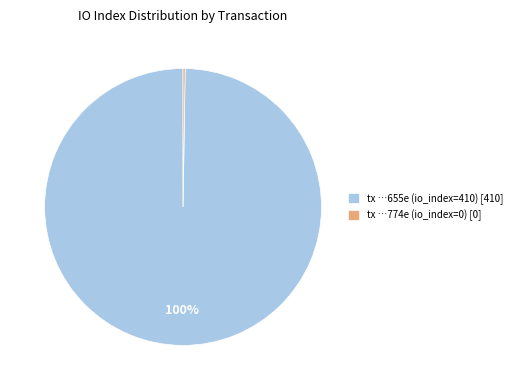

What percentage is the tx …655e (io_index=410) [410] slice, to the nearest percent?

100%